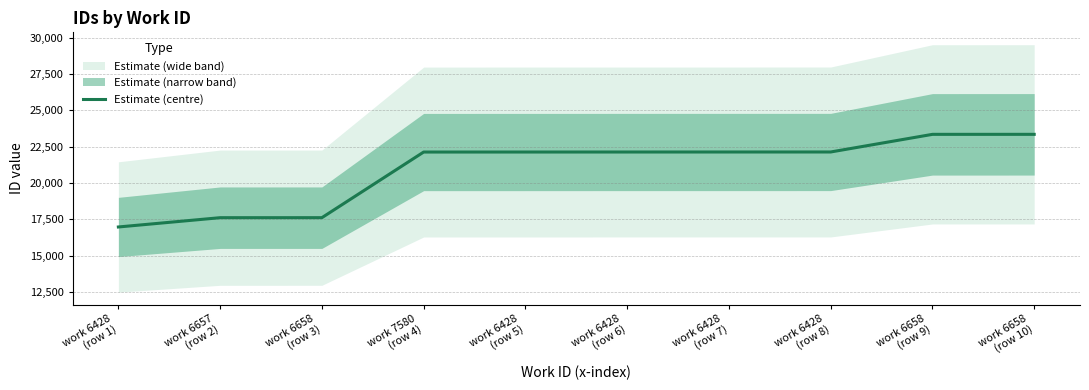

What is the minimum value for Estimate (centre)?

16982